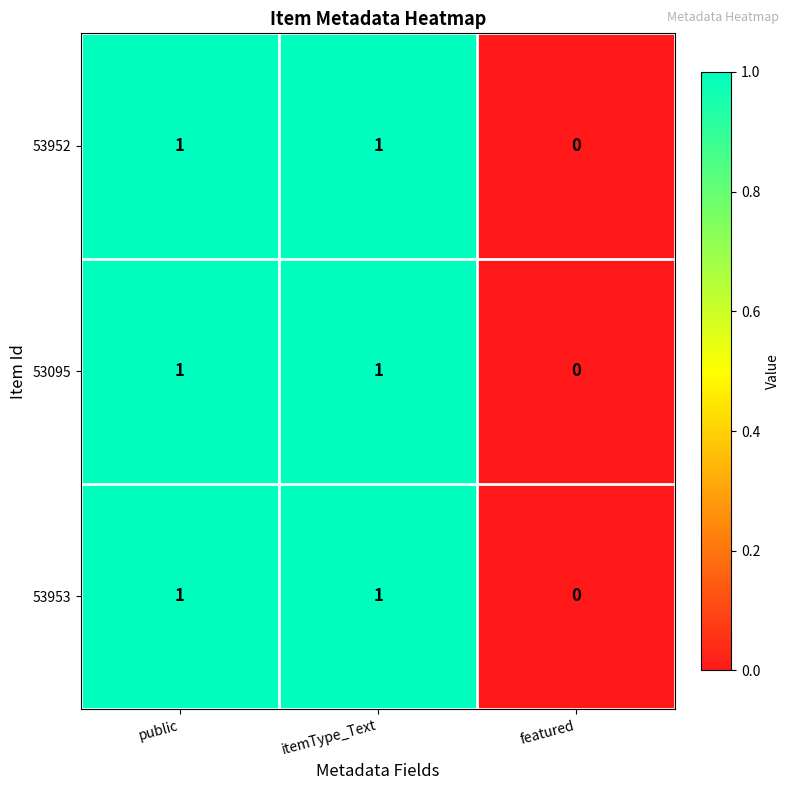

At which label is 53095 closest to 0?

featured